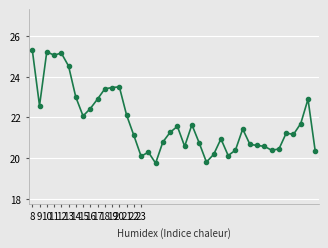

True or false: the data has more than 0 interior local peaks.

True